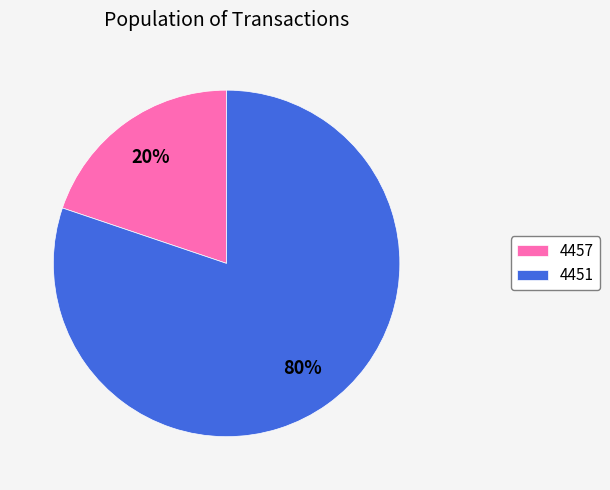

The 4457 slice represents 28% of the pie. True or false?

False